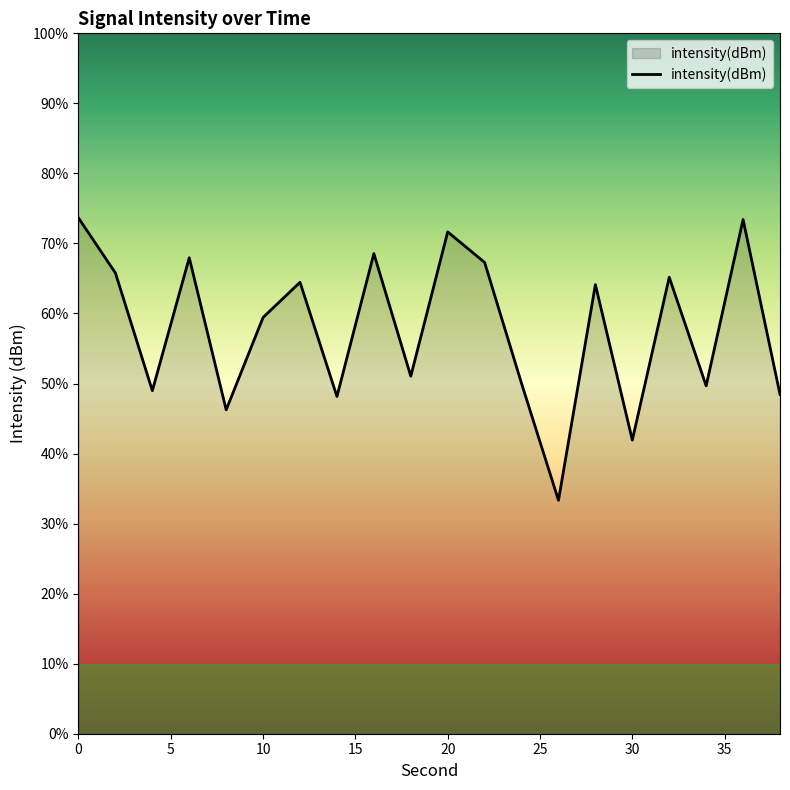

At which category does the chart reach its minimum across all series?

26